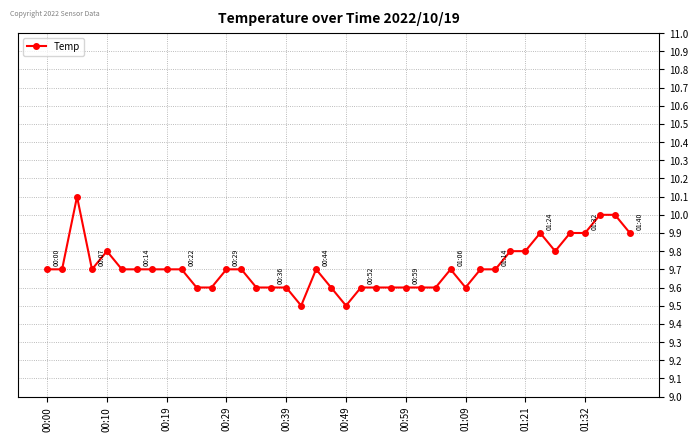

What is the maximum value shown in the chart?

10.1